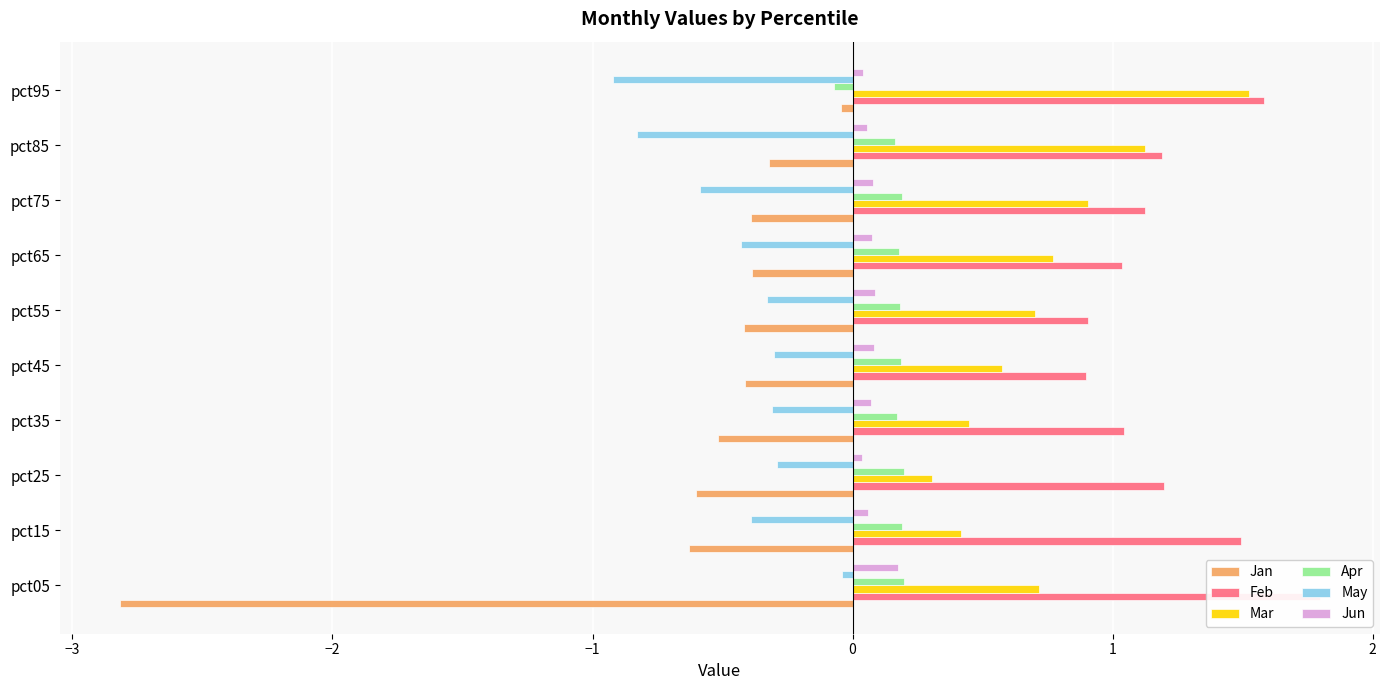

How many series are shown in this chart?

6